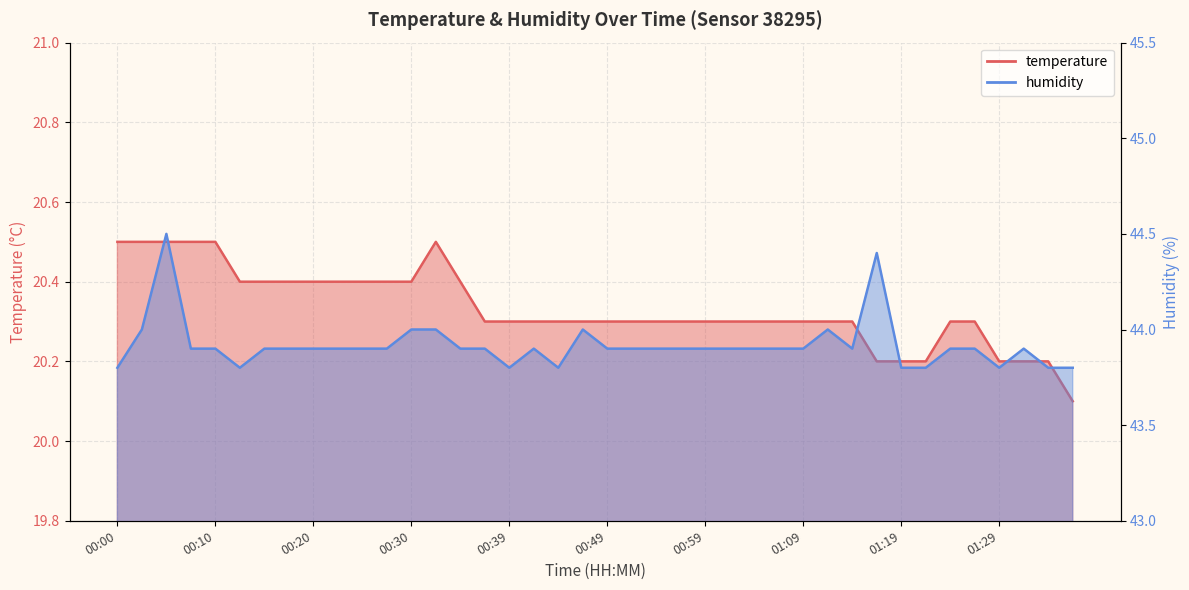

Which series has the largest total across all categories?

humidity